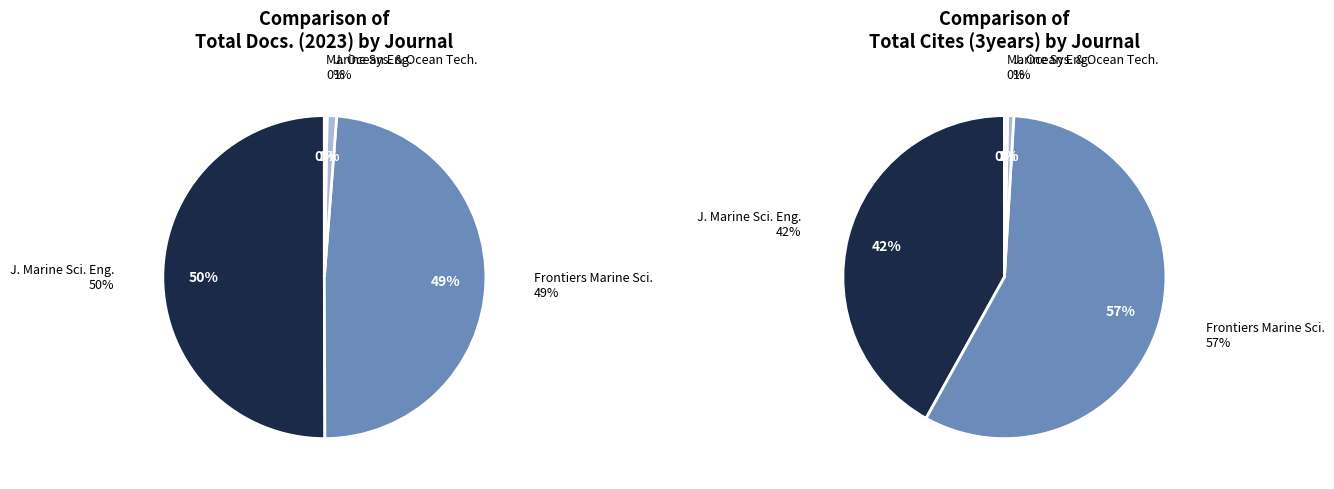

What percentage is the Frontiers in Marine Science slice, to the nearest percent?

49%